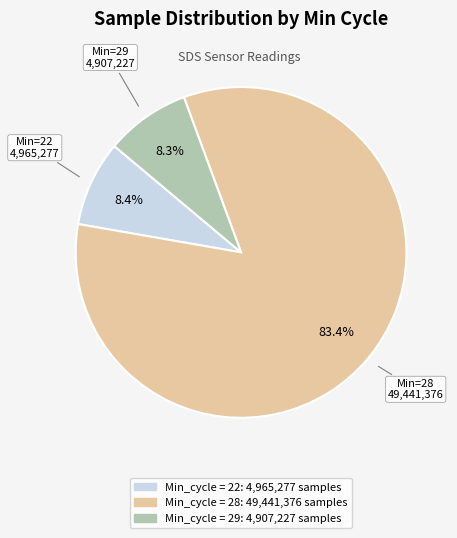

Is there any slice that represents more than half of the pie?

Yes